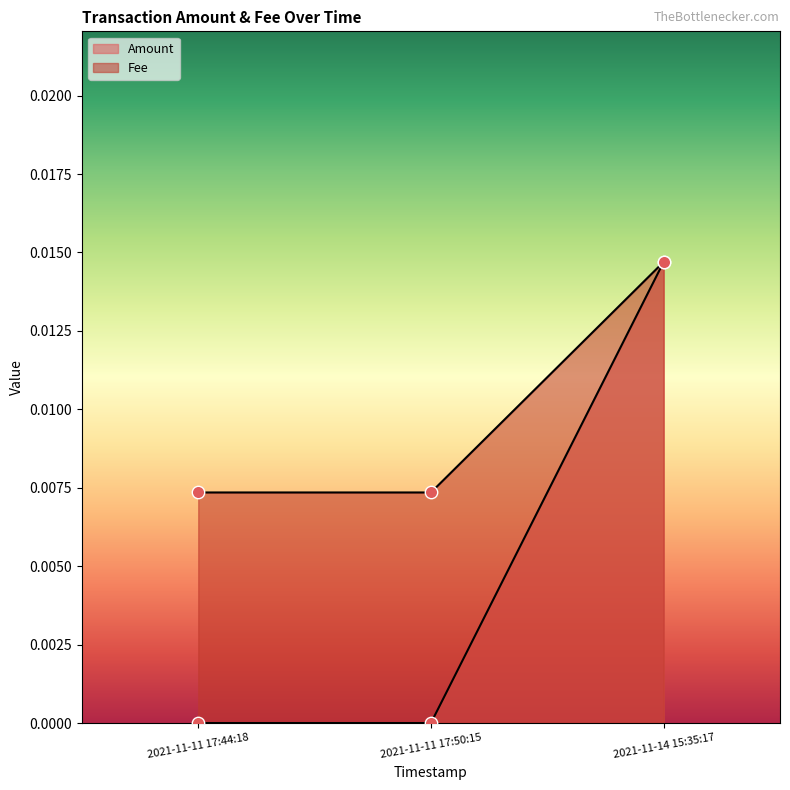

Which series contains the lowest Y value?

Amount